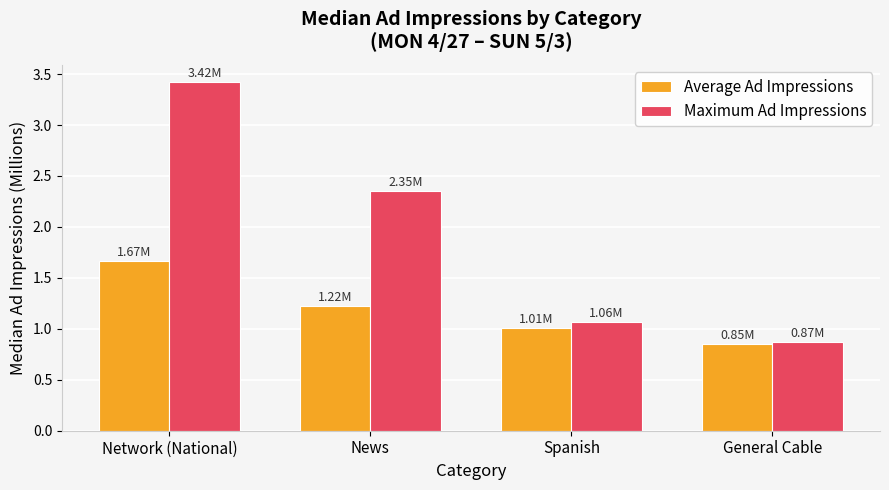

What is the sum of all Maximum Ad Impressions values?

7.7